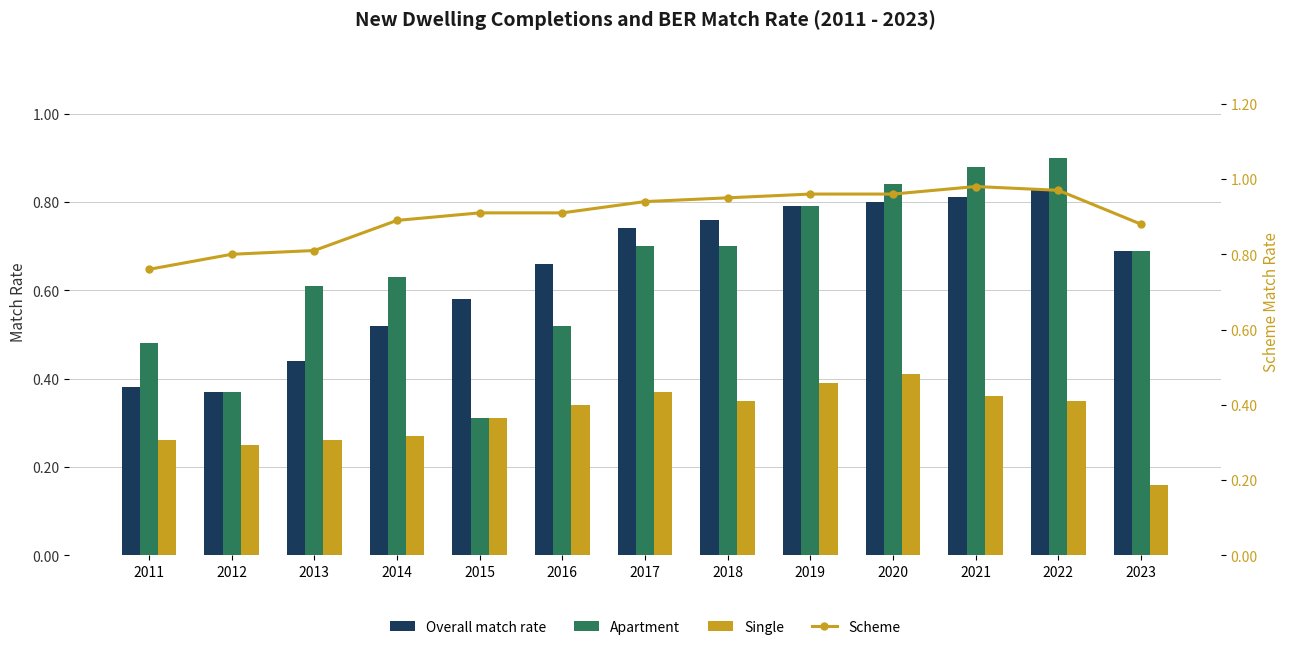

List the series in order of their peak value, lowest first.

Single, Overall match rate, Apartment, Scheme